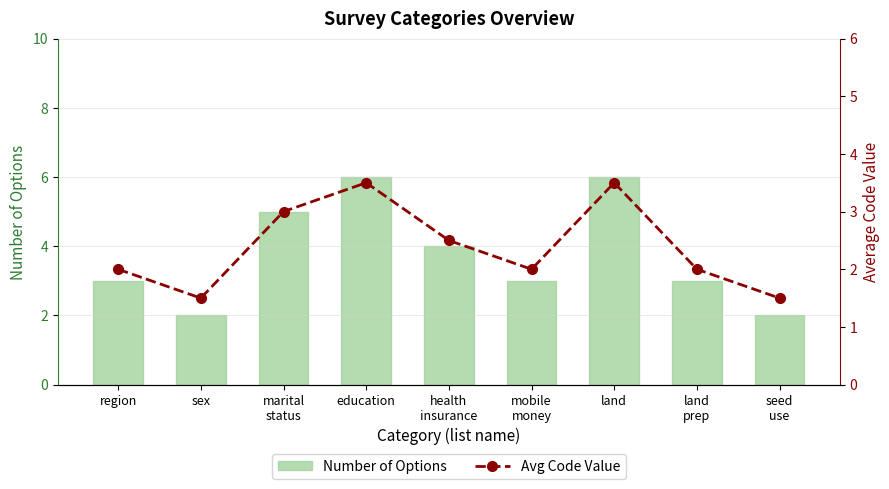

How many Number of Options values are between 3 and 5?

5